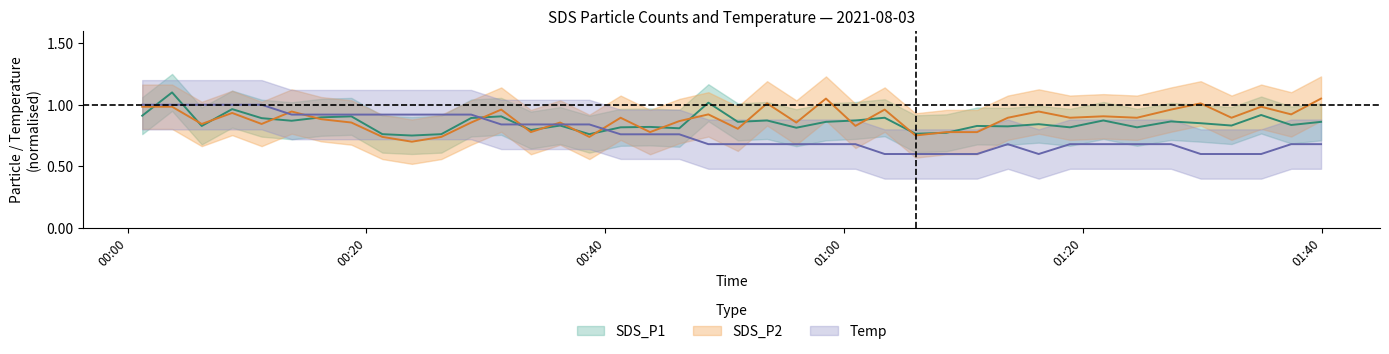

Is it true that Temp equals 1.3 at 10?

False